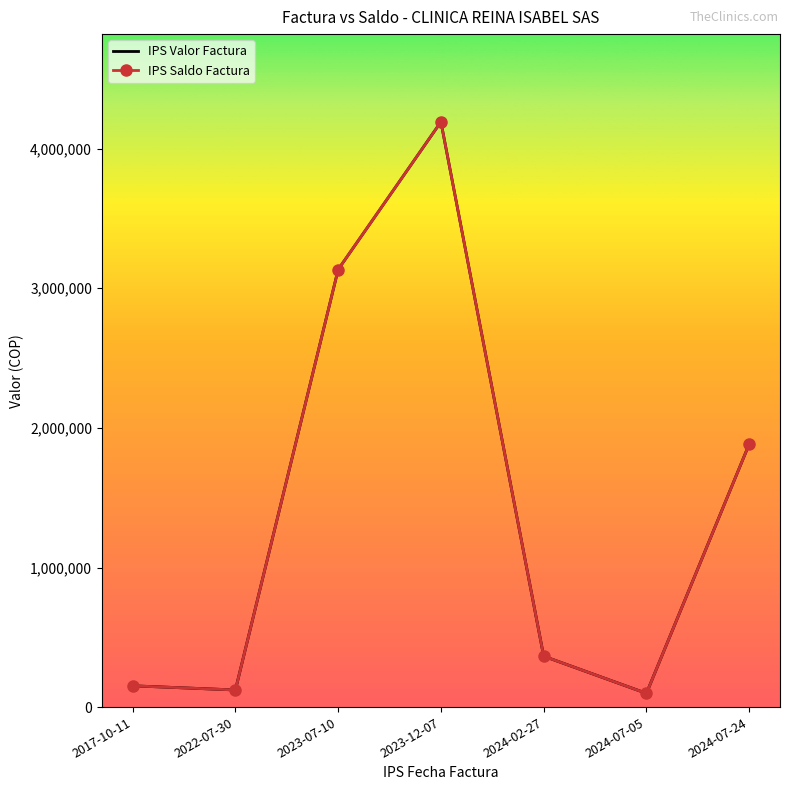

True or false: IPS Saldo Factura has more than 1 interior local peaks.

False